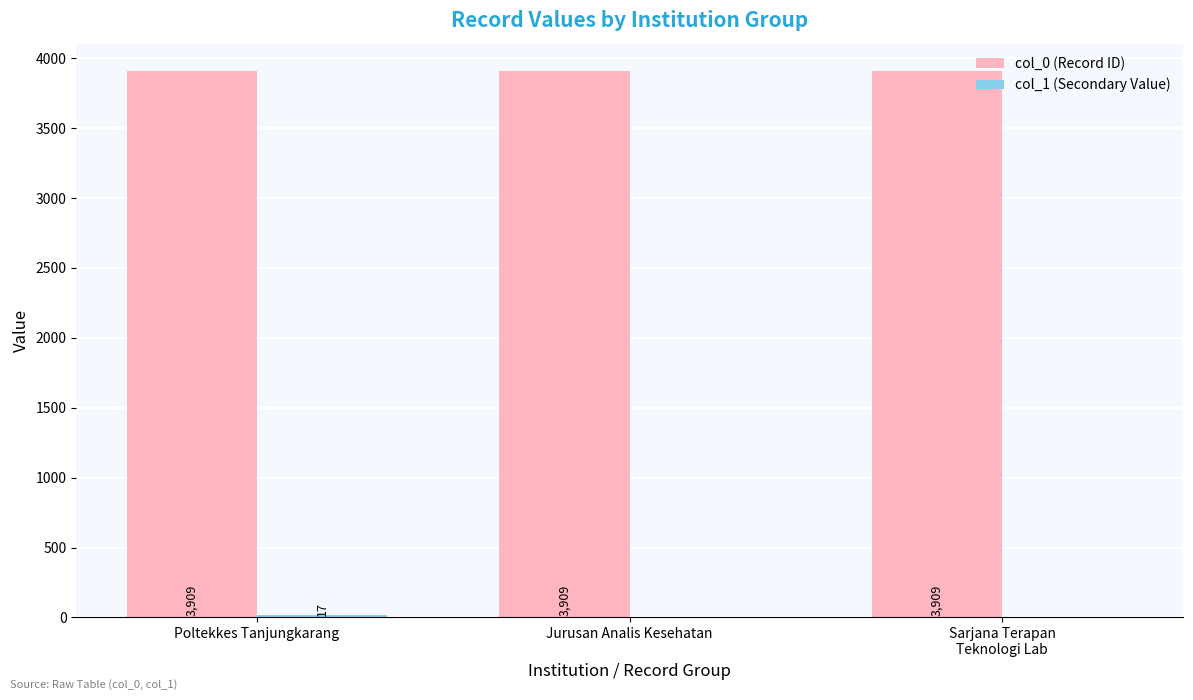

What is the sum of all col_0 (Record ID) values?

11727